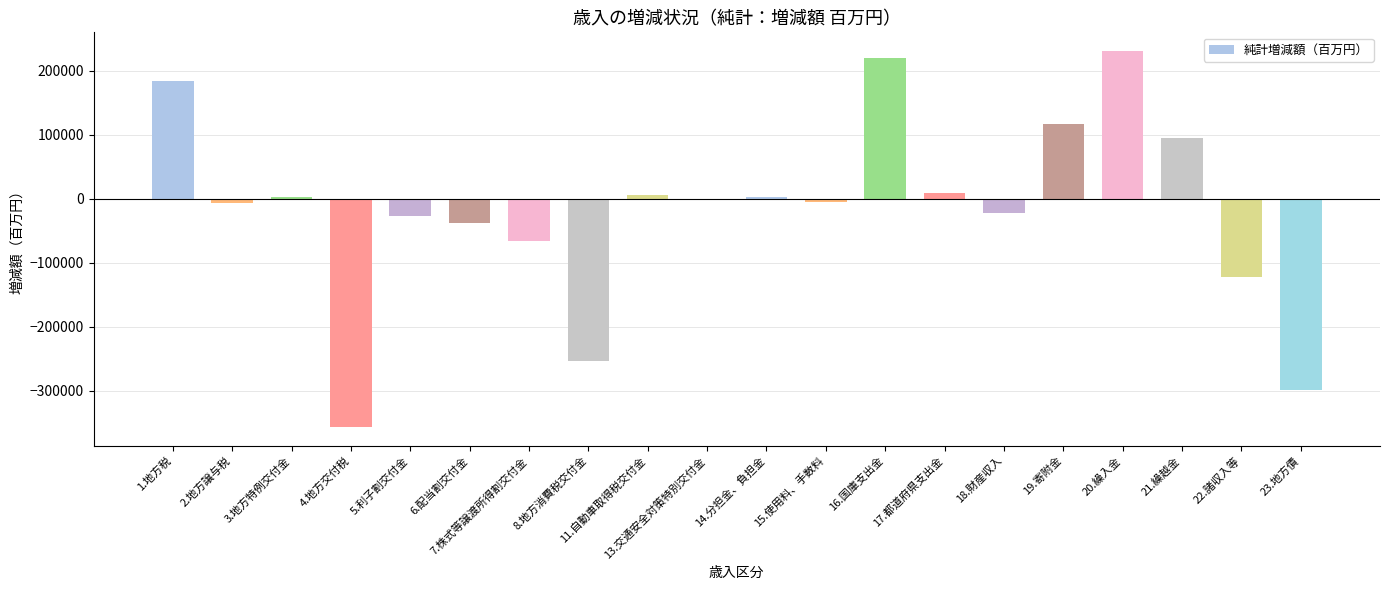

The value at 1.地方税 is 184774. True or false?

True